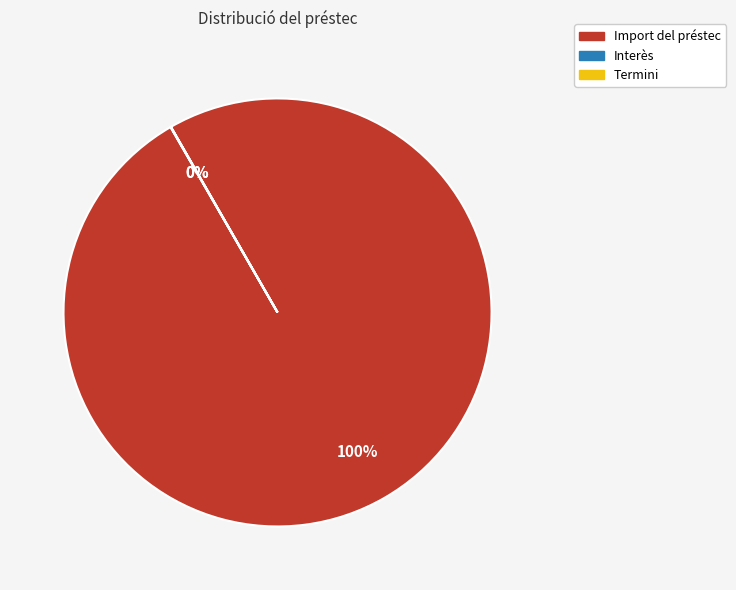

To the nearest percent, what is the difference between the largest and smallest slice percentages?

100%